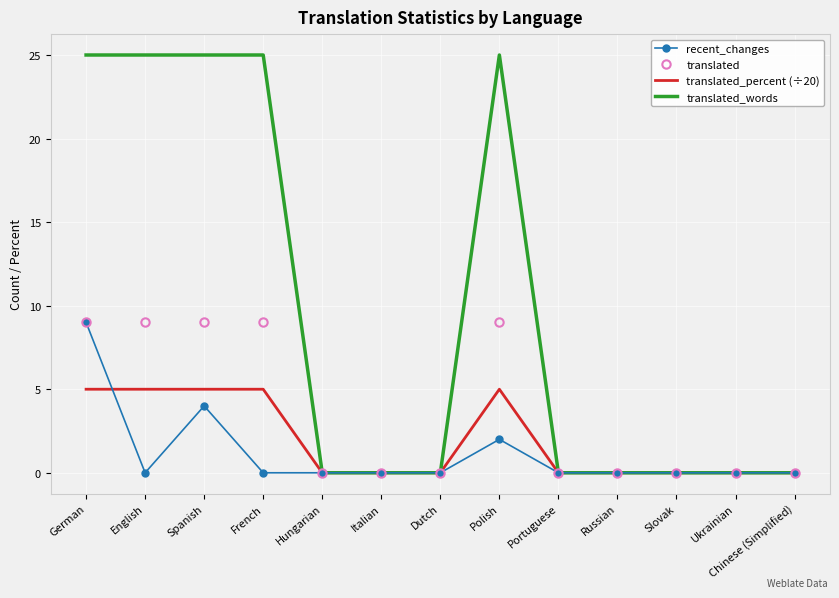

What is the maximum value shown in the chart?

25